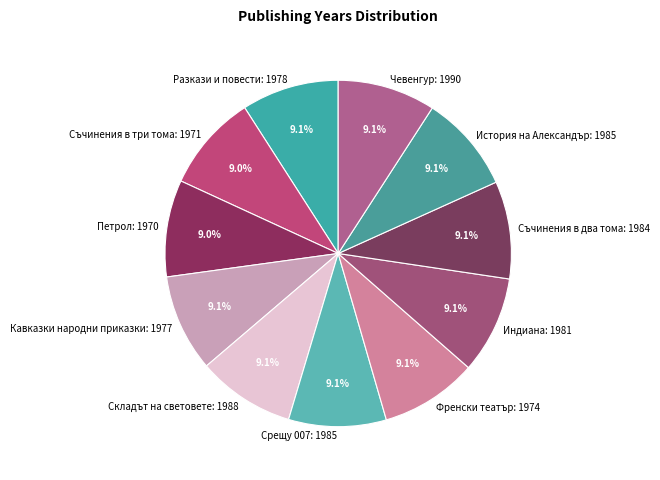

What is the ratio of the value at Френски театър: 1974 to the value at Складът на световете: 1988?

1.0